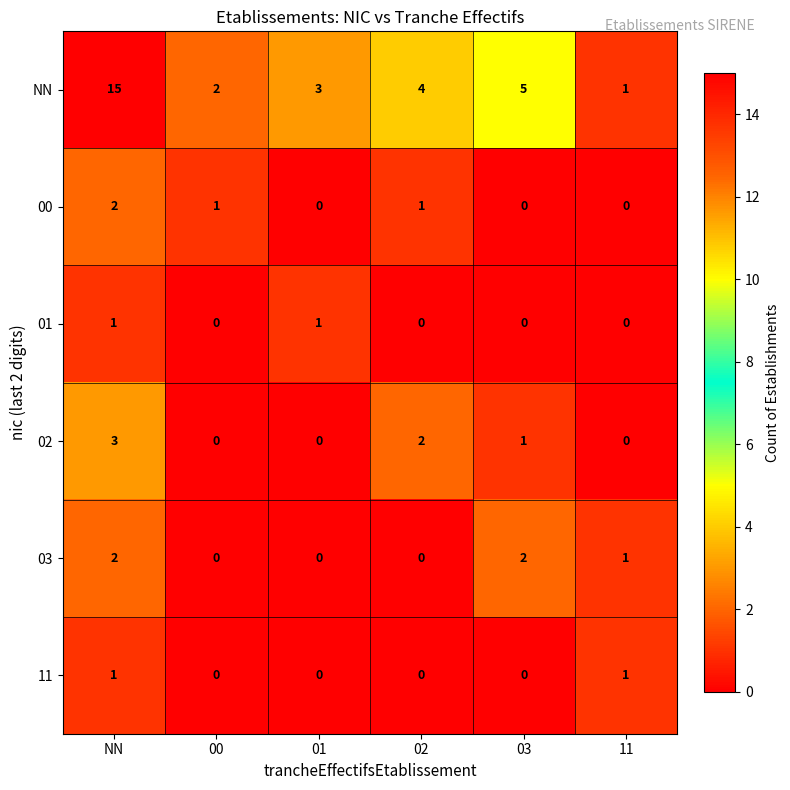

What is the maximum value shown in the chart?

15